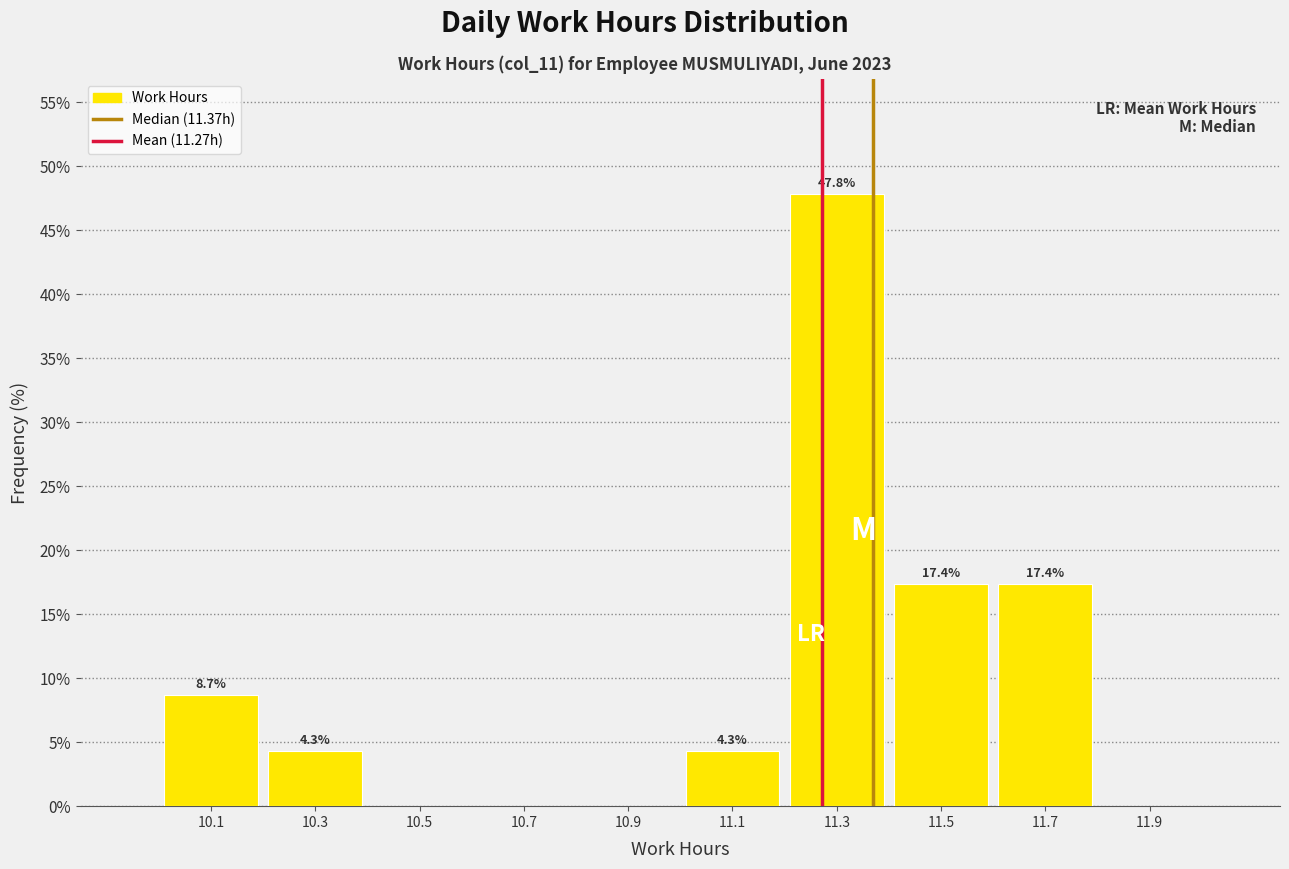

Over which range of the x-axis is the bar tallest?

11.2 to 11.4